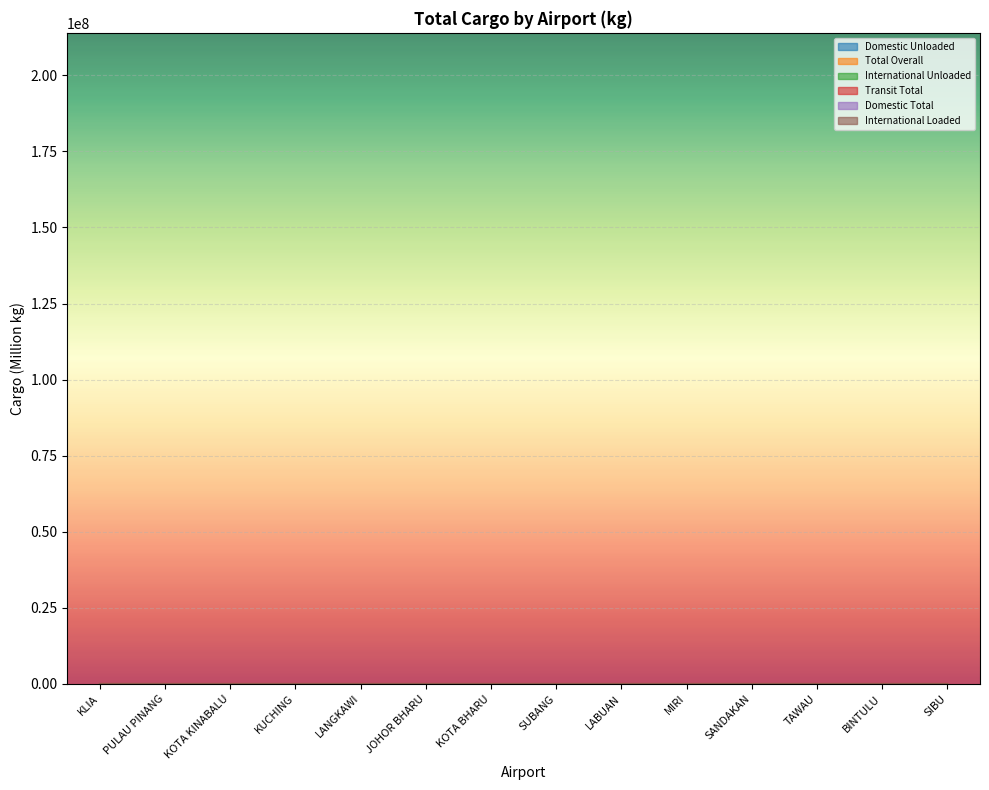

Where does the International Unloaded series first go above 3?

KLIA